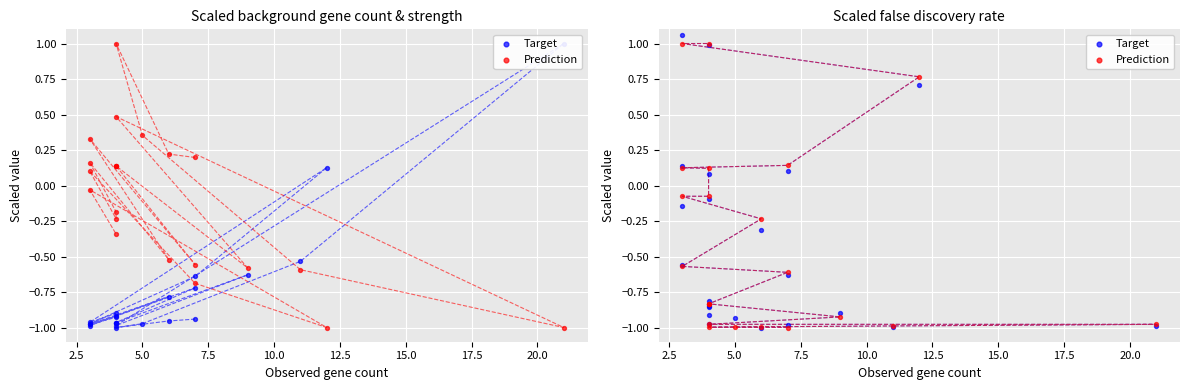

Which series reaches the maximum Y coordinate?

Target